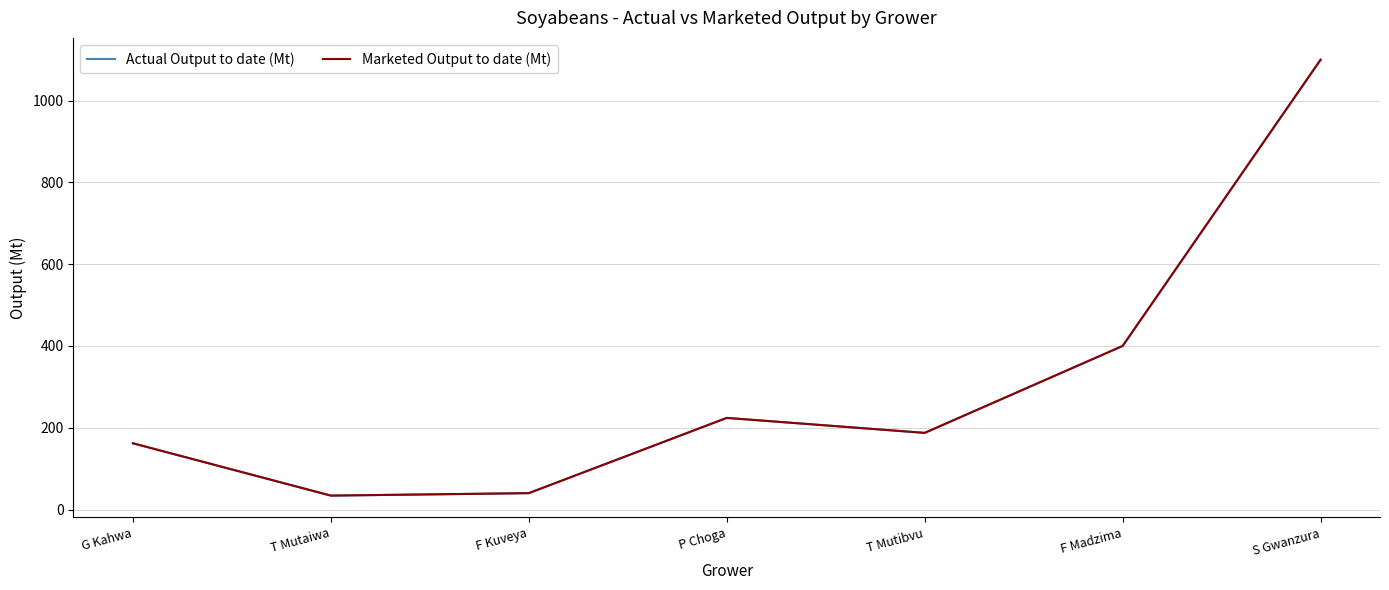

Which category has the lowest value in the Actual Output to date (Mt) series?

T Mutaiwa